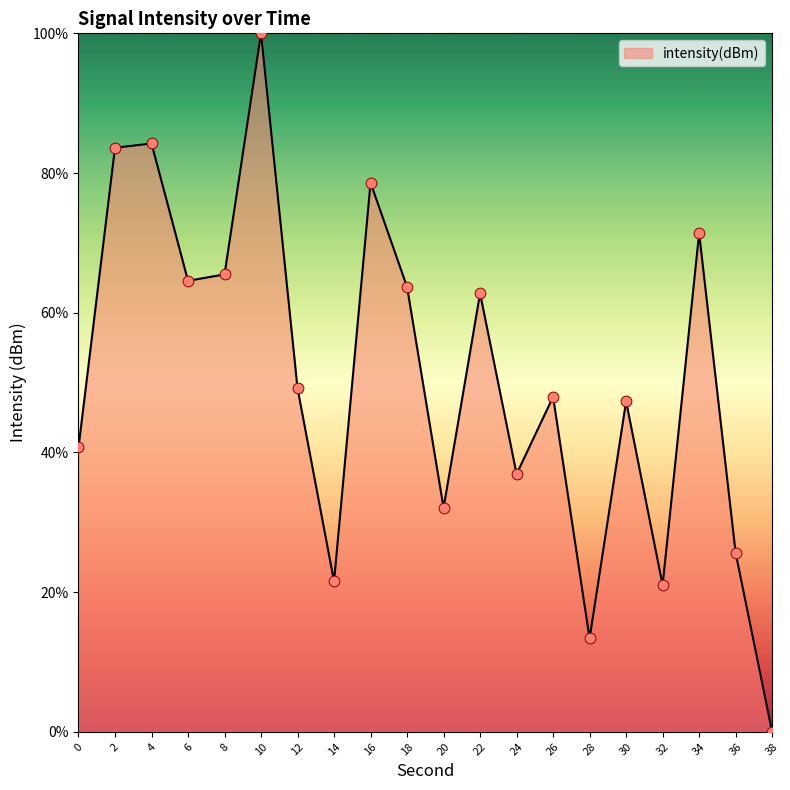

Which has a higher value, 24 or 18?

18